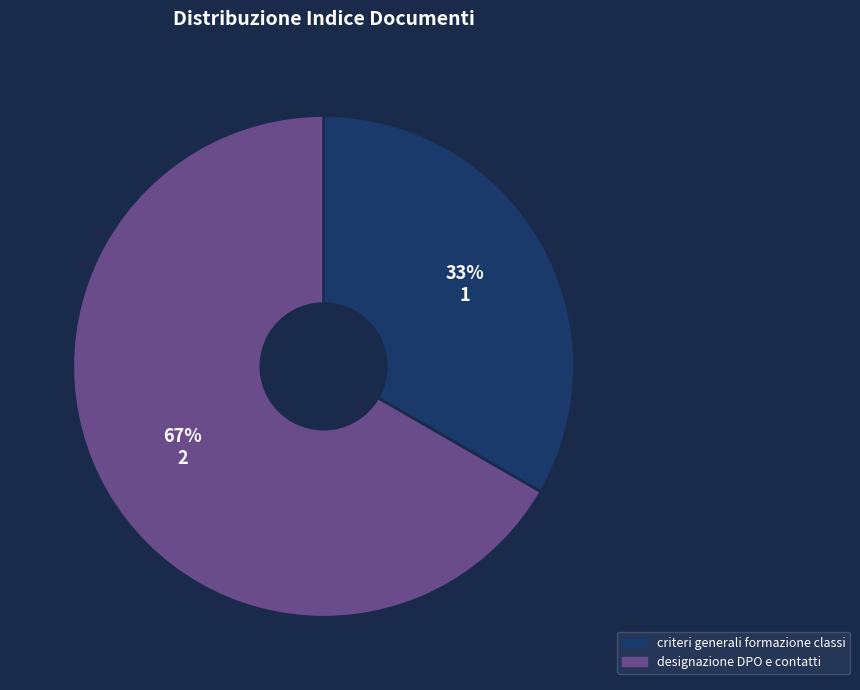

Does any single category account for the majority?

Yes